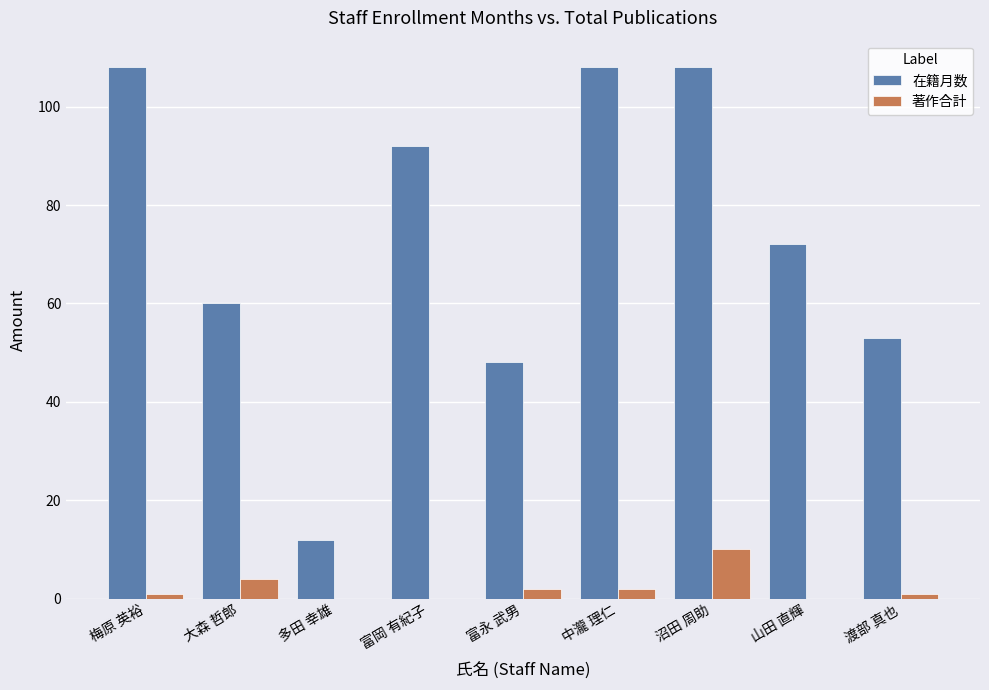

What is the greatest value displayed?

108